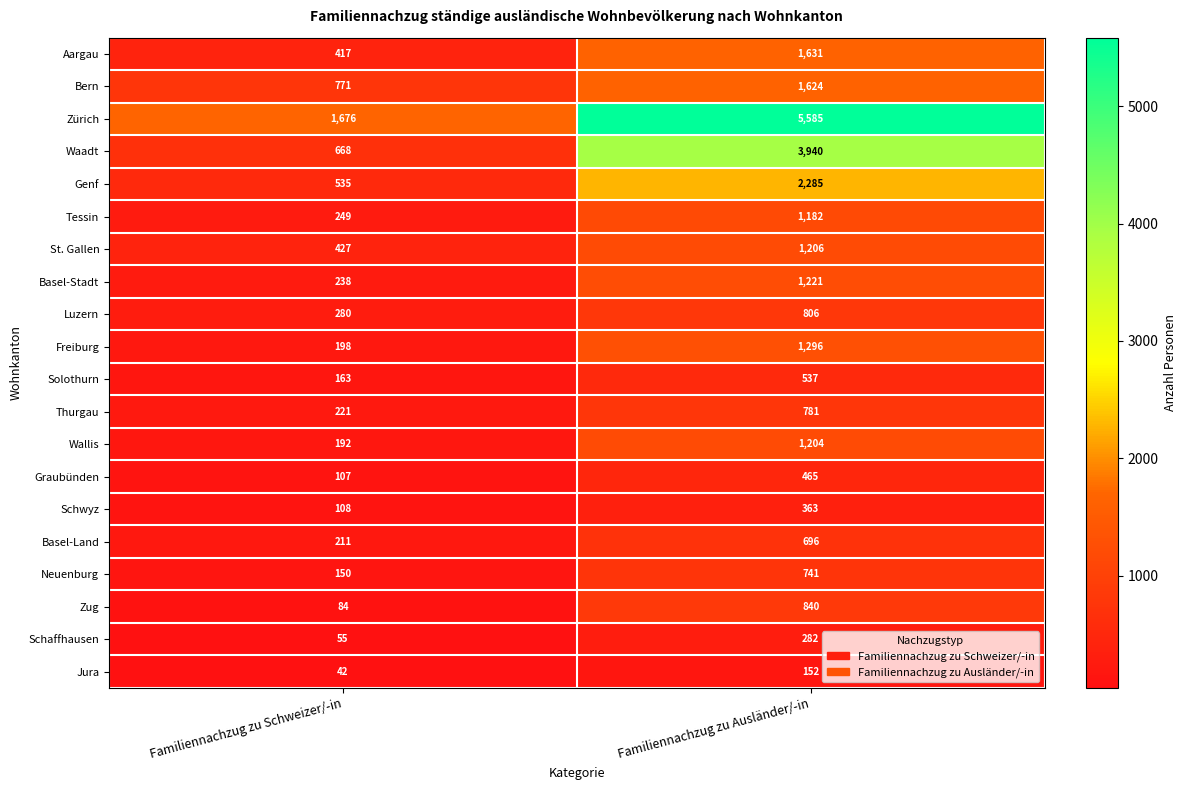

What is the sum of the Solothurn values at Familiennachzug zu Schweizer/-in and Familiennachzug zu Ausländer/-in?

700